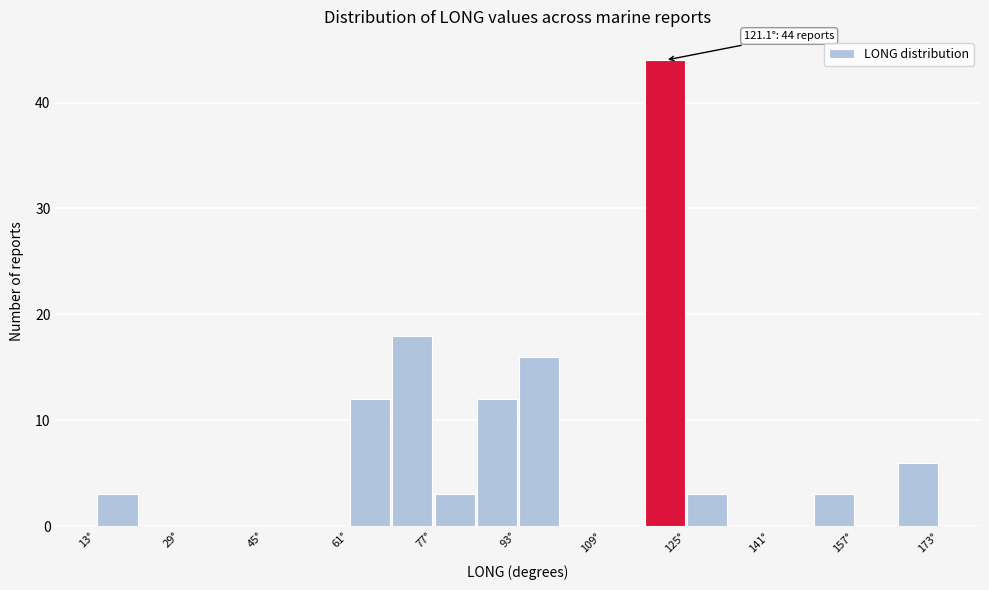

Over which range of the x-axis is the bar tallest?

118 to 126